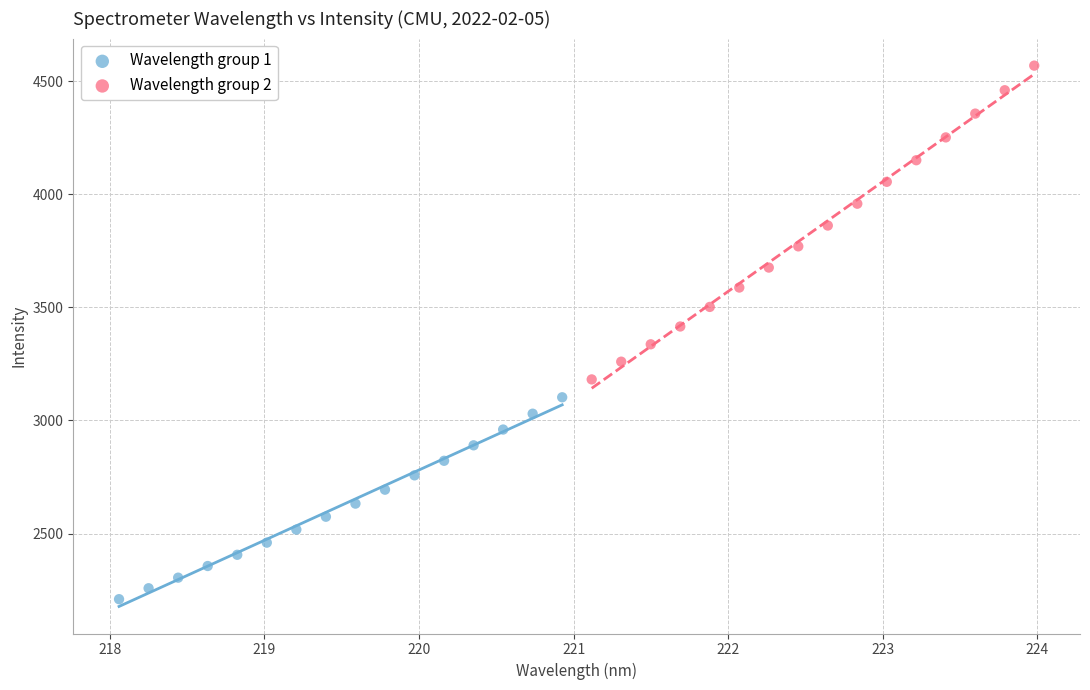

Which series reaches the maximum Y coordinate?

Wavelength group 2